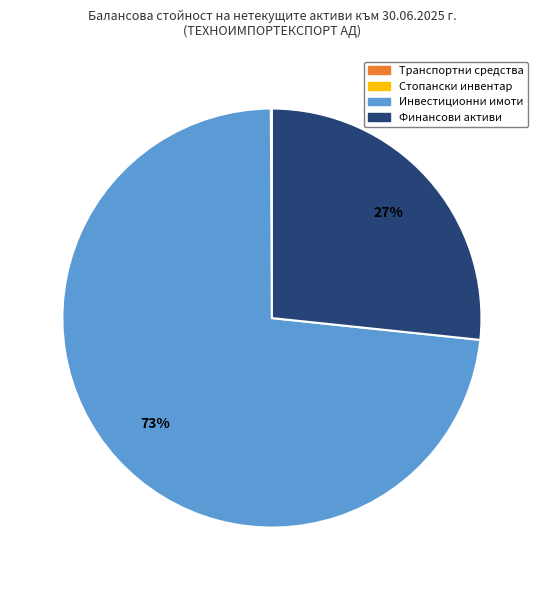

To the nearest percent, what is the average slice percentage?

25%